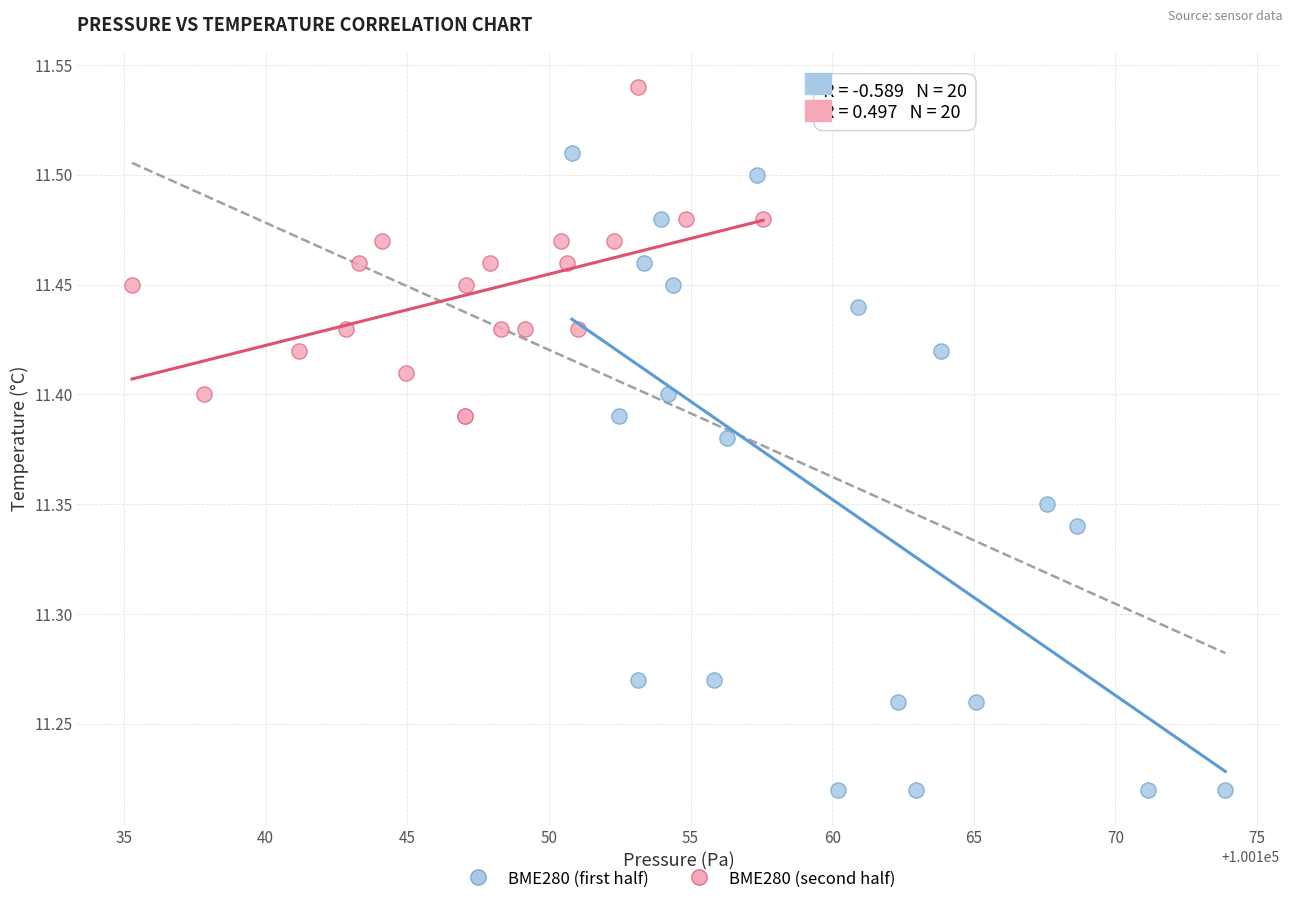

Which series has the widest spread of Y values?

BME280 (first half)